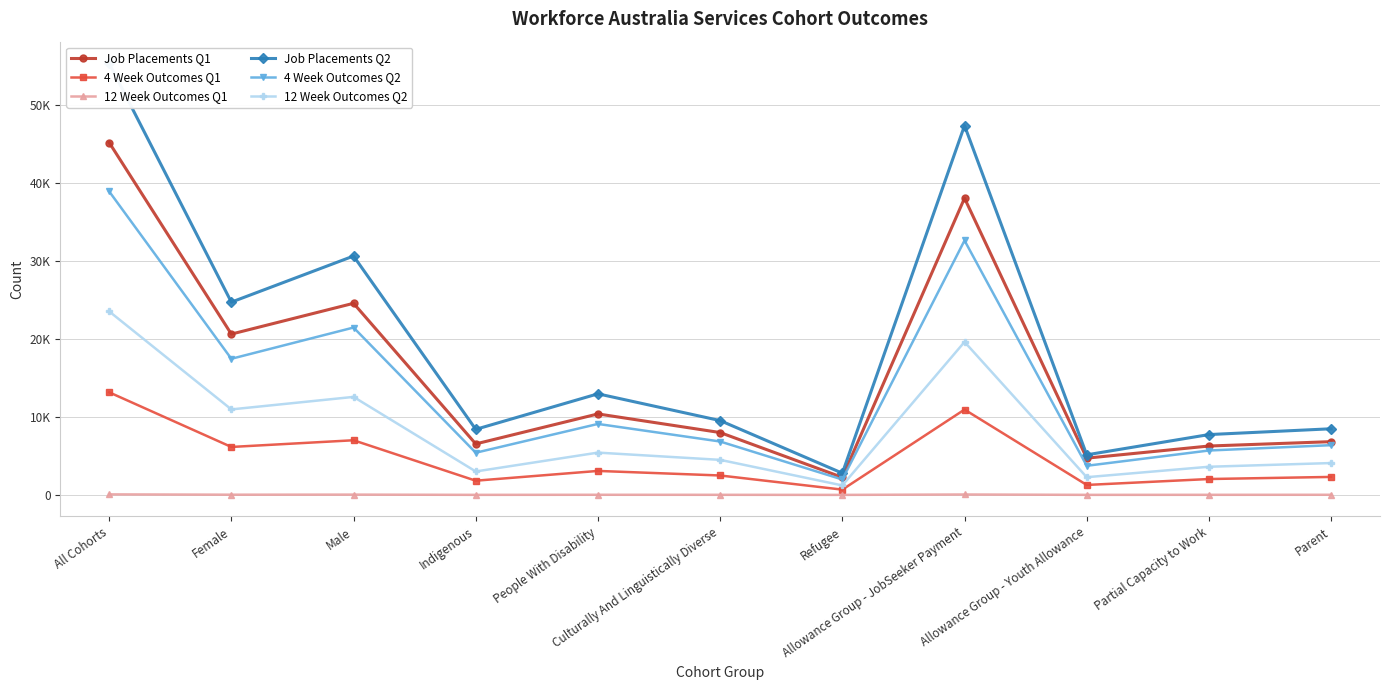

Where is 4 Week Outcomes Q1 nearest to the value 6925?

Male